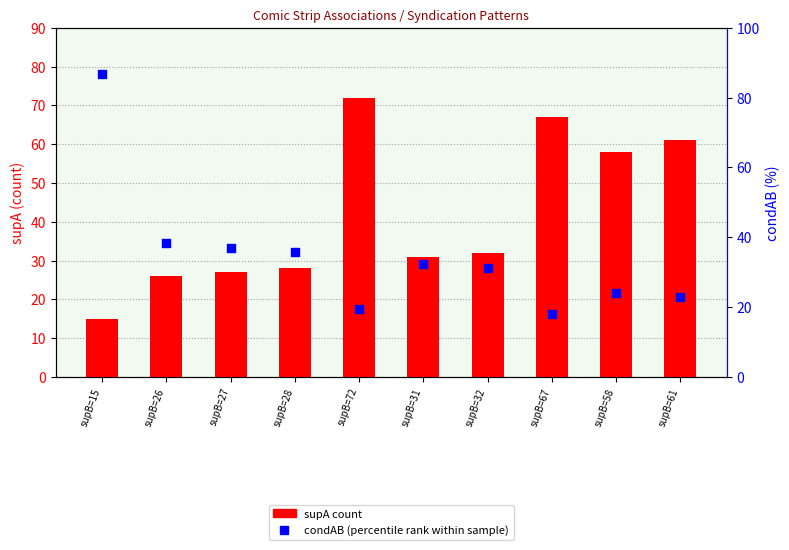

Which series contains the lowest Y value?

supA (count)